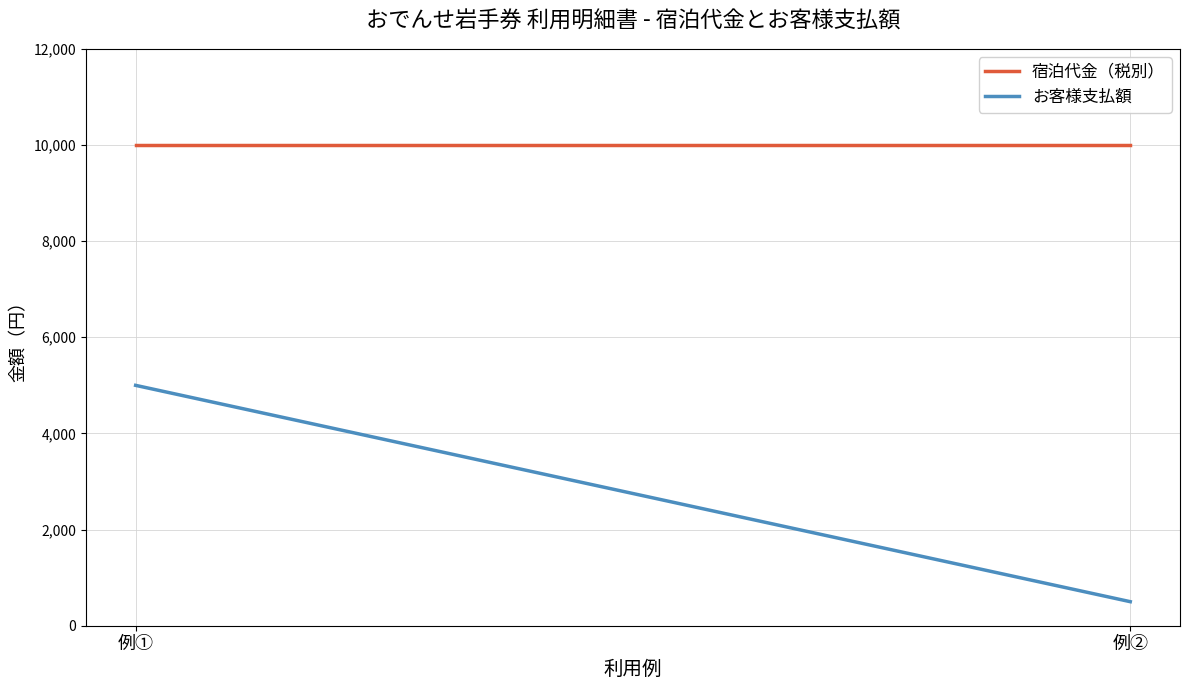

Count the number of data series in this chart.

2